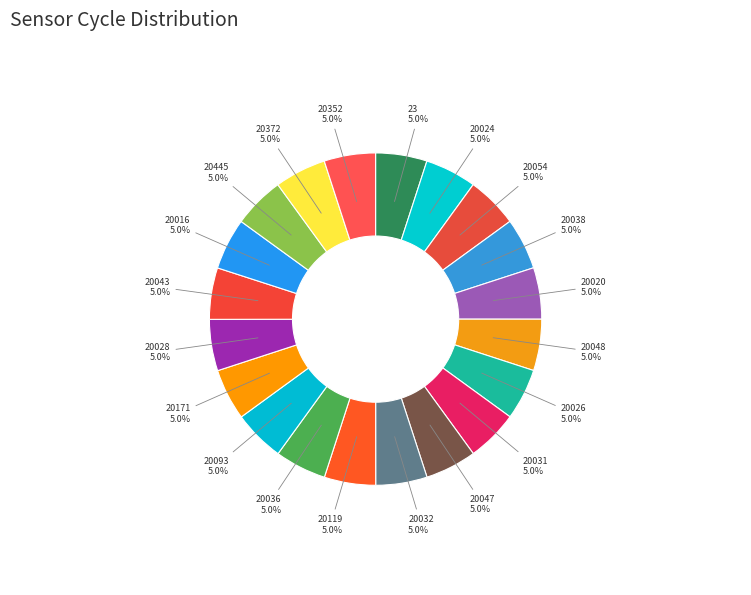

To the nearest percent, what is the combined percentage of 20036 and 20048?

10%